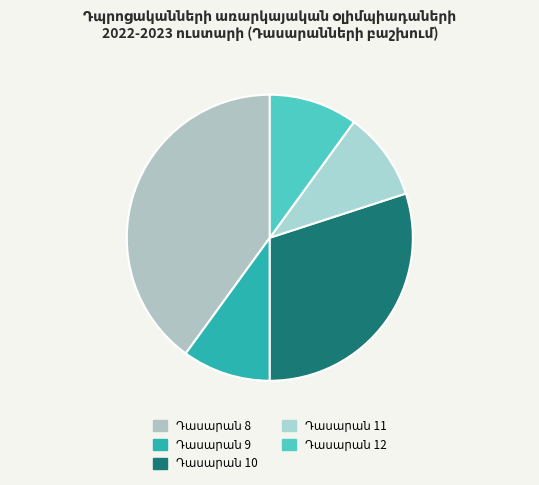

Count the number of slices in the pie.

5